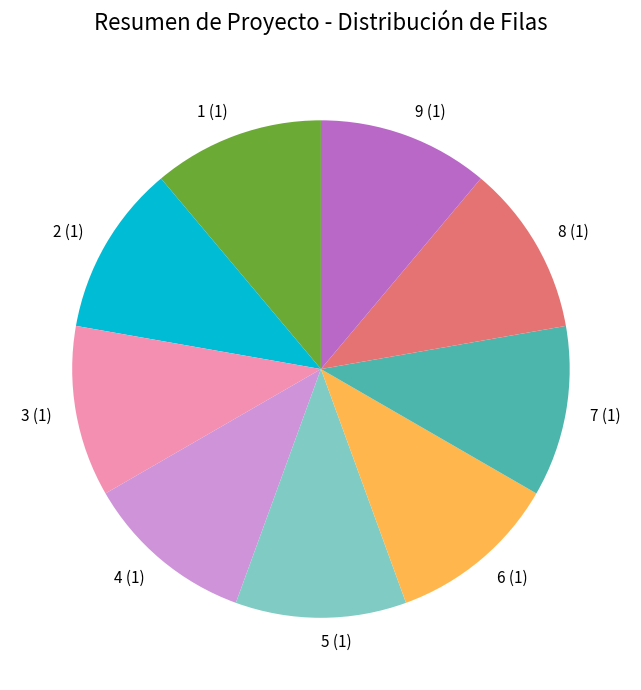

What is the ratio of the value at 5 to the value at 1?

1.0